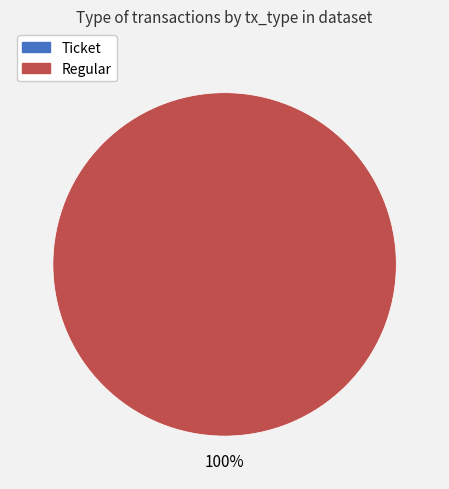

Between Regular and Ticket, which is larger?

Regular